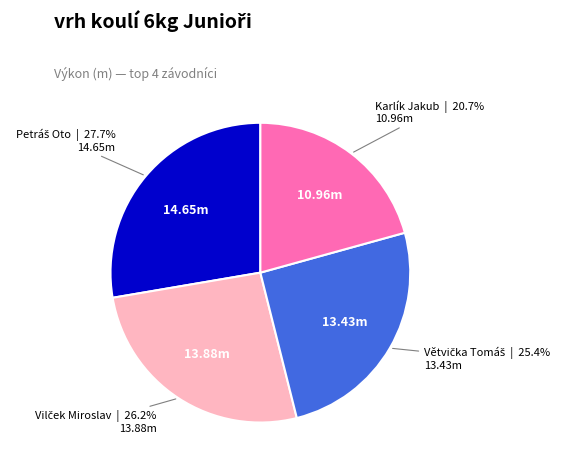

Is there a majority slice in this chart?

No